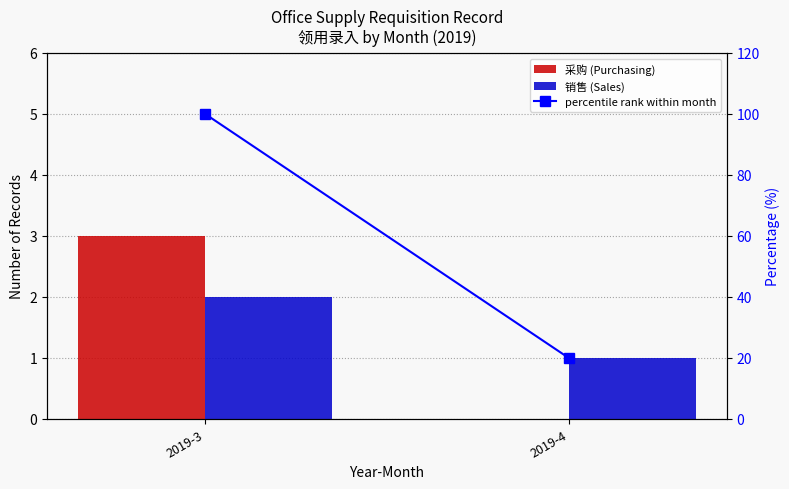

The value of 销售 (Sales) at 2019-4 is 1. True or false?

True